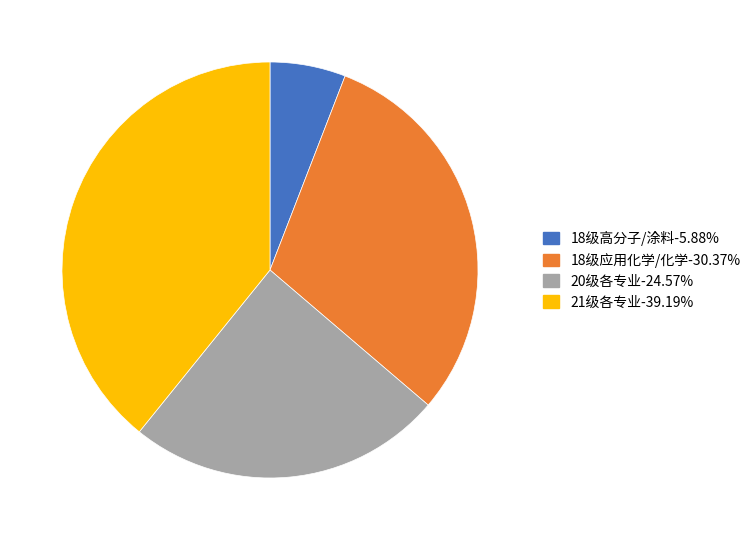

Is there a majority slice in this chart?

No